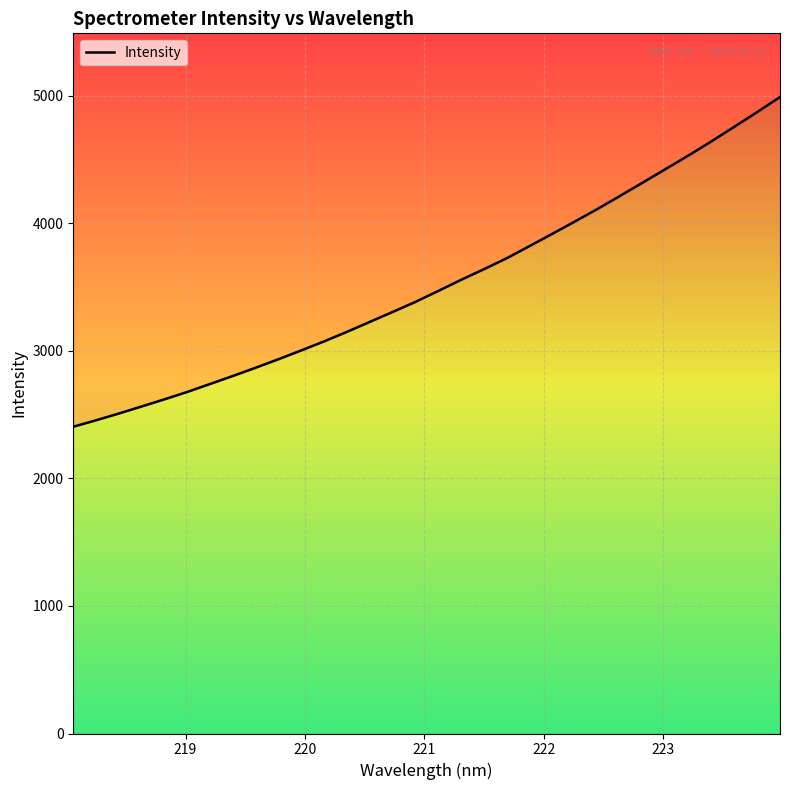

What is the difference between the second highest and minimum values?

2467.4